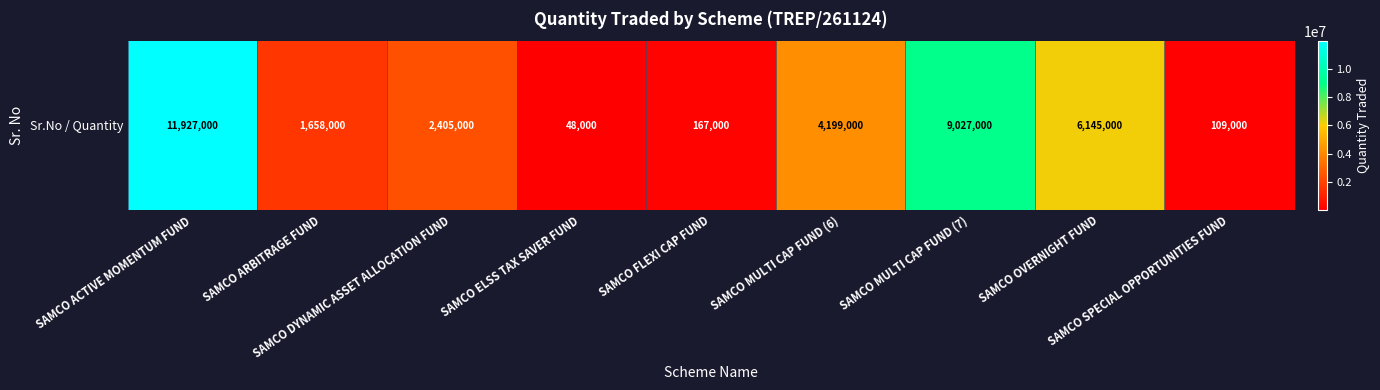

What is the greatest value displayed?

11927000